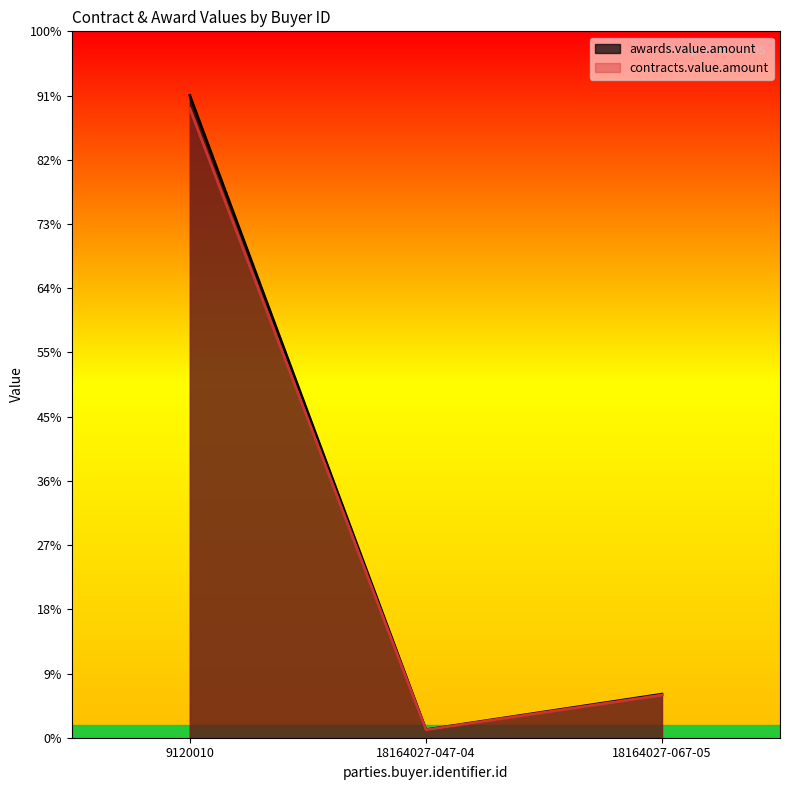

Does the chart display data point markers on the line(s)?

No